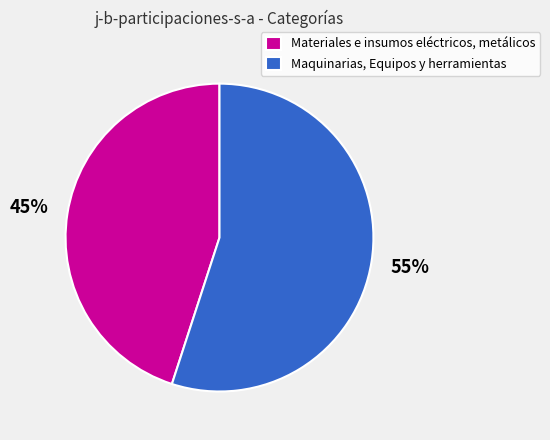

The Maquinarias, Equipos y herramientas slice represents 55% of the pie. True or false?

True